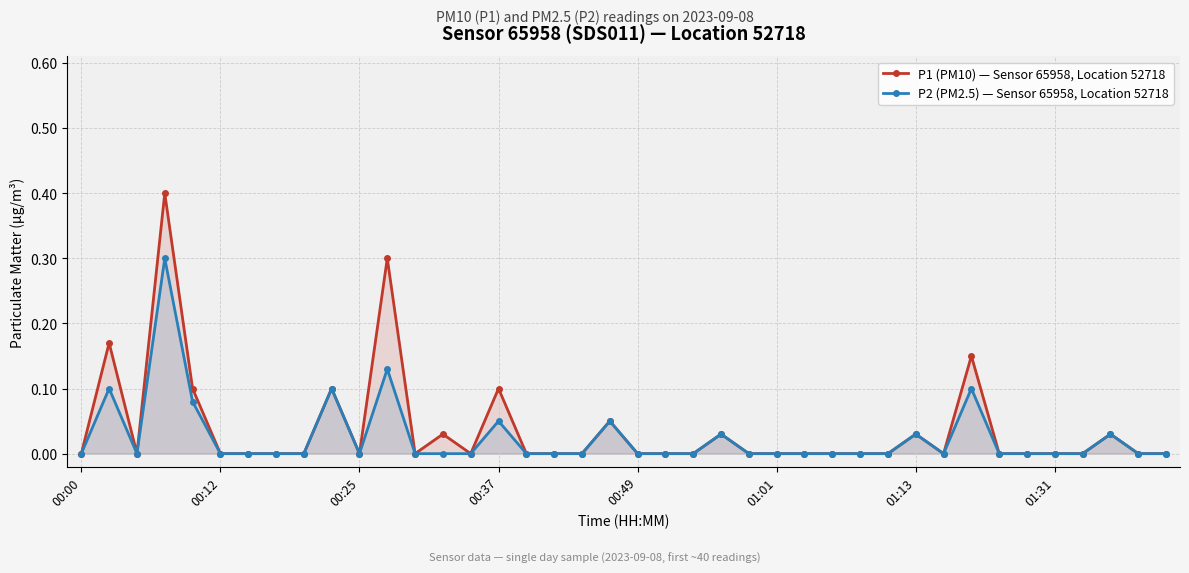

At 21, list the series in order from smallest to largest.

P1 (PM10) — Sensor 65958, Location 52718, P2 (PM2.5) — Sensor 65958, Location 52718